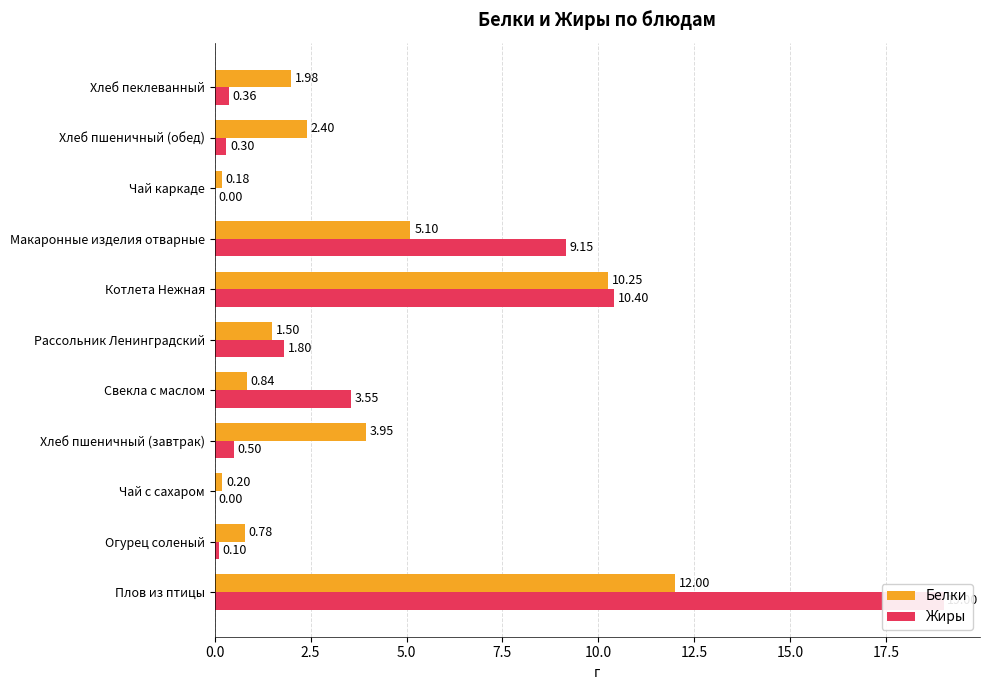

Is it true that Белки equals 16.7 at Плов из птицы?

False